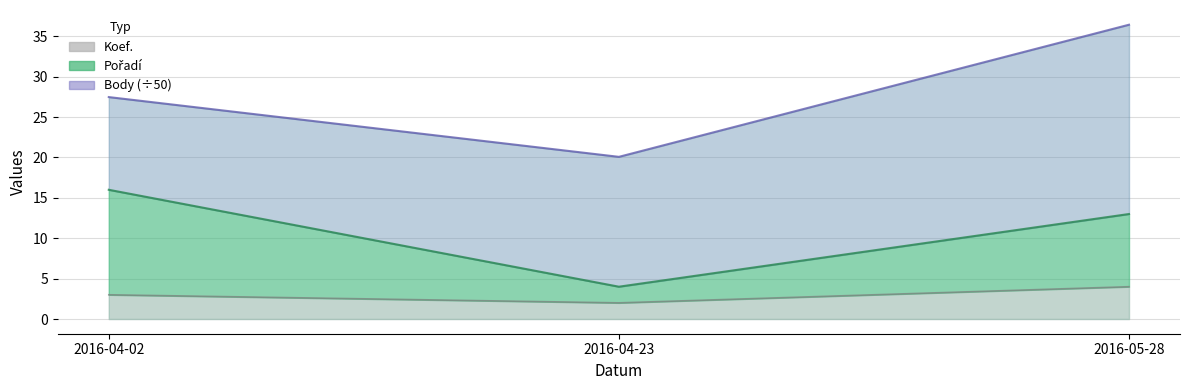

The Koef. series shows 4 at 2016-04-02. True or false?

False